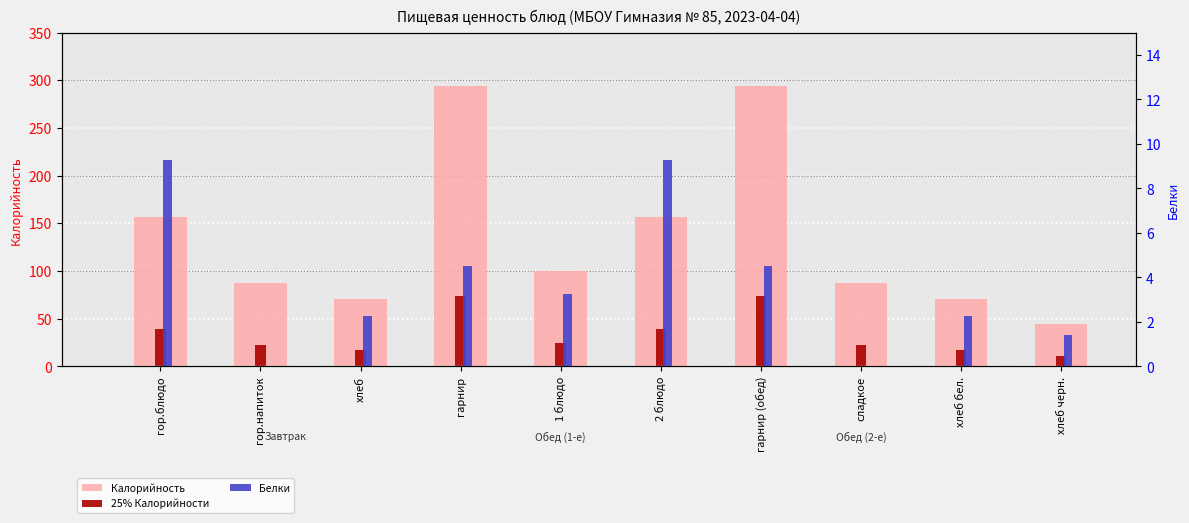

What is the maximum value shown in the chart?

294.0